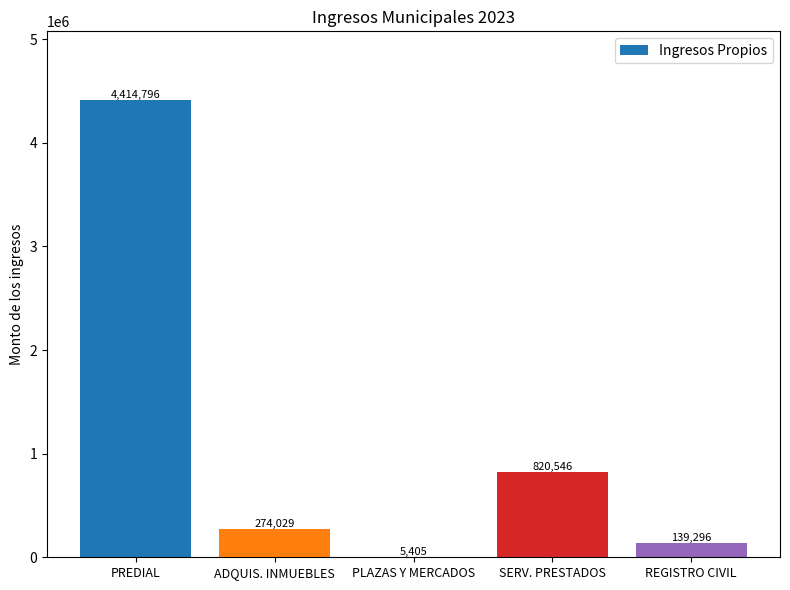

What is the maximum value shown in the chart?

4414796.0